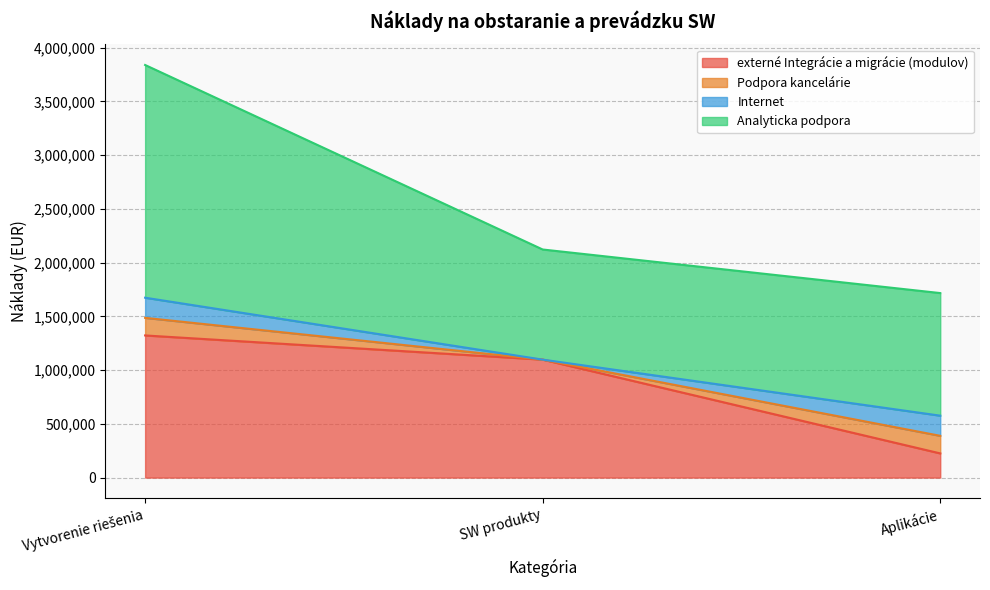

At which category is the sum across all series the highest?

Vytvorenie riešenia